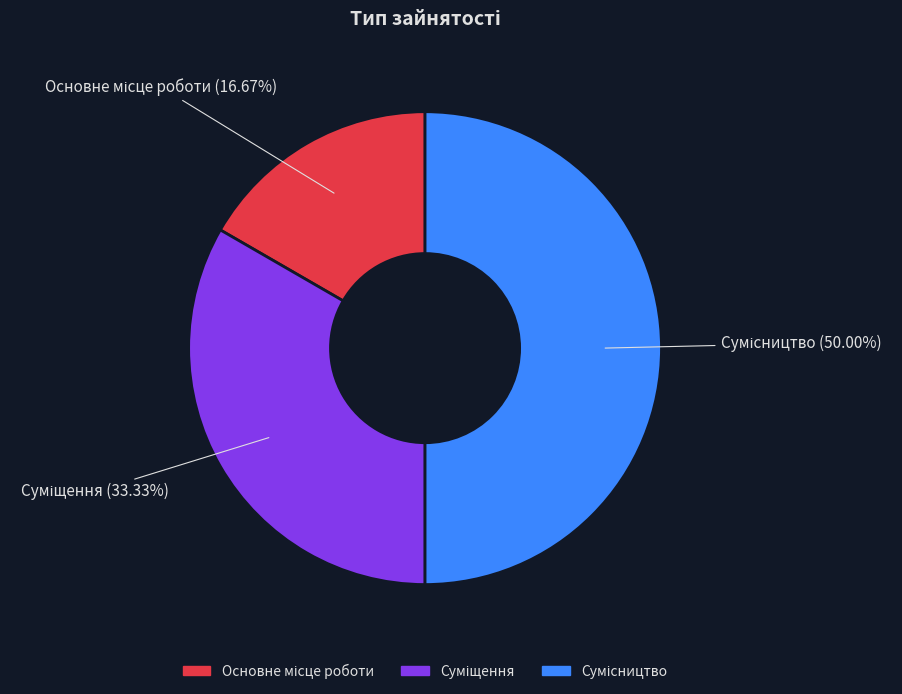

How many segments does this pie chart have?

3